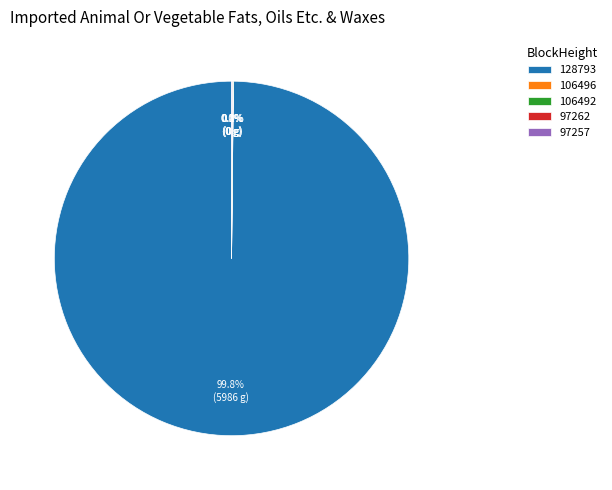

Count the number of slices in the pie.

5